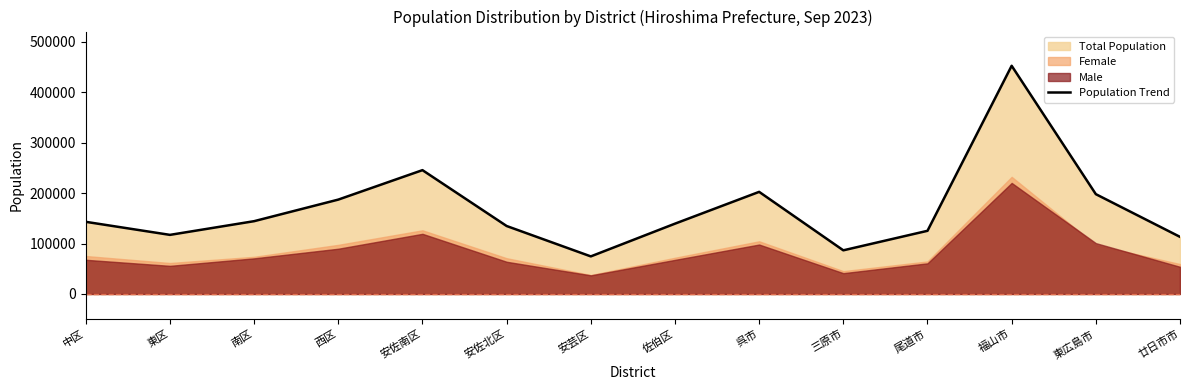

Rank the categories by value from highest to lowest.

福山市, 安佐南区, 呉市, 東広島市, 西区, 南区, 中区, 佐伯区, 安佐北区, 尾道市, 東区, 廿日市市, 三原市, 安芸区